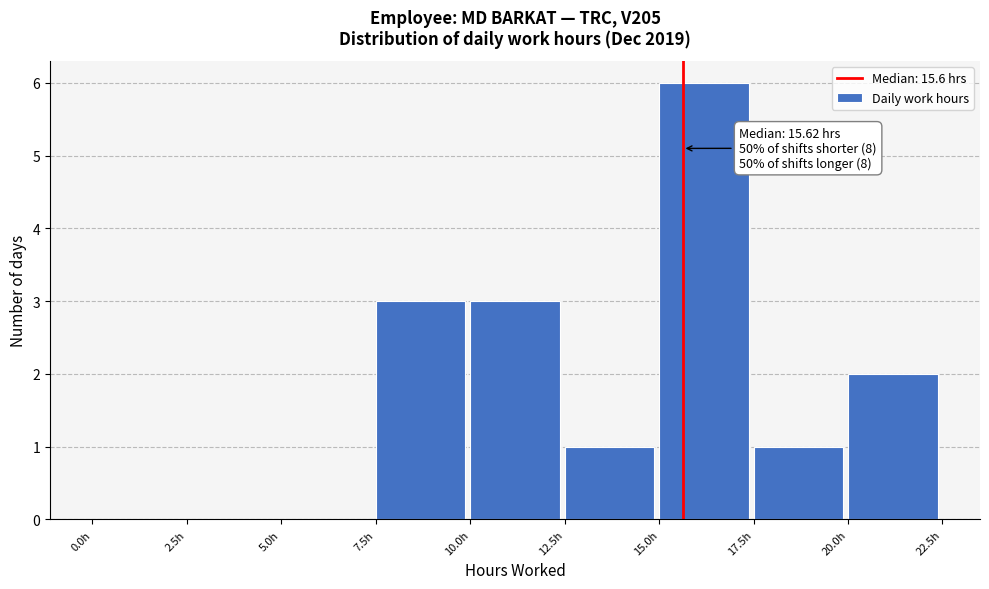

Which range on the x-axis has the tallest bar?

15.0 to 17.5